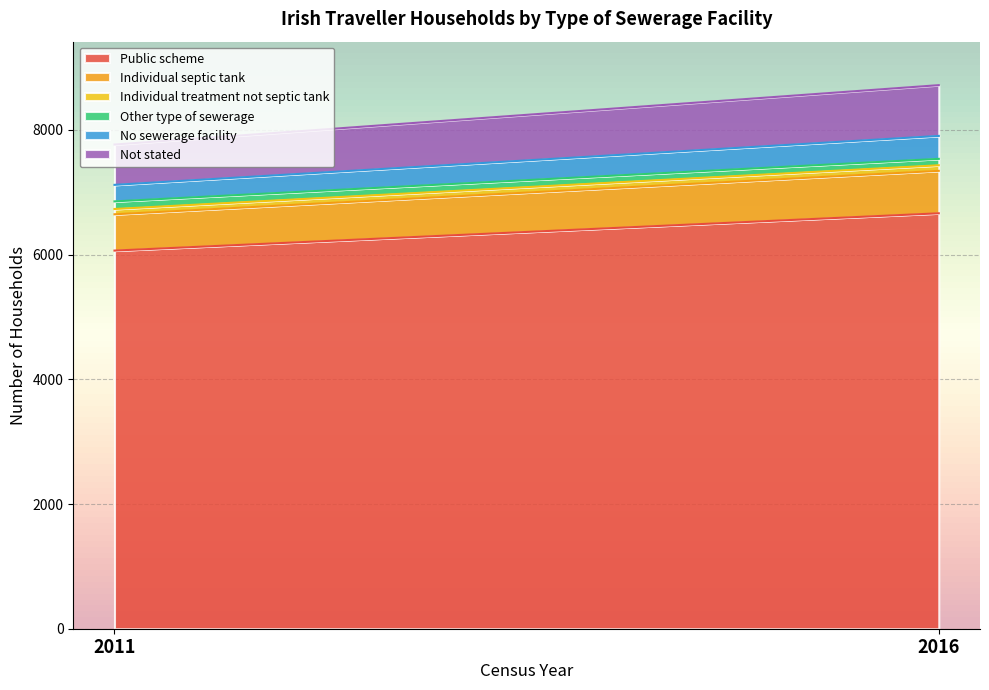

True or false: Individual treatment not septic tank has a value of 85 at 2011.

True